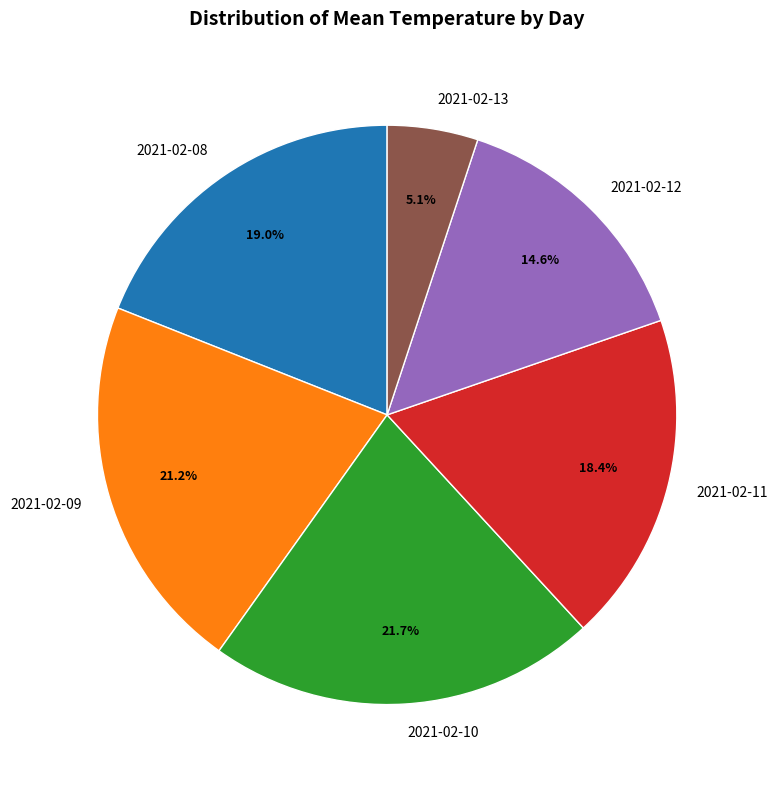

How much of the chart is everything except 2021-02-09?

78.8%